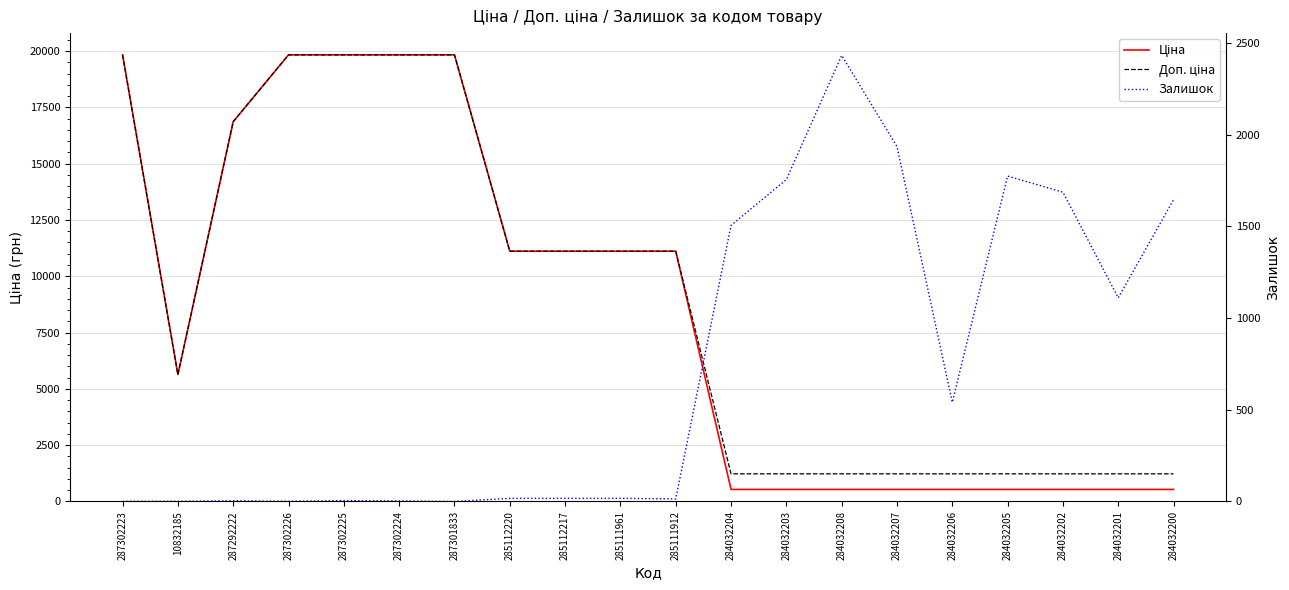

What is the greatest value displayed?

19831.1